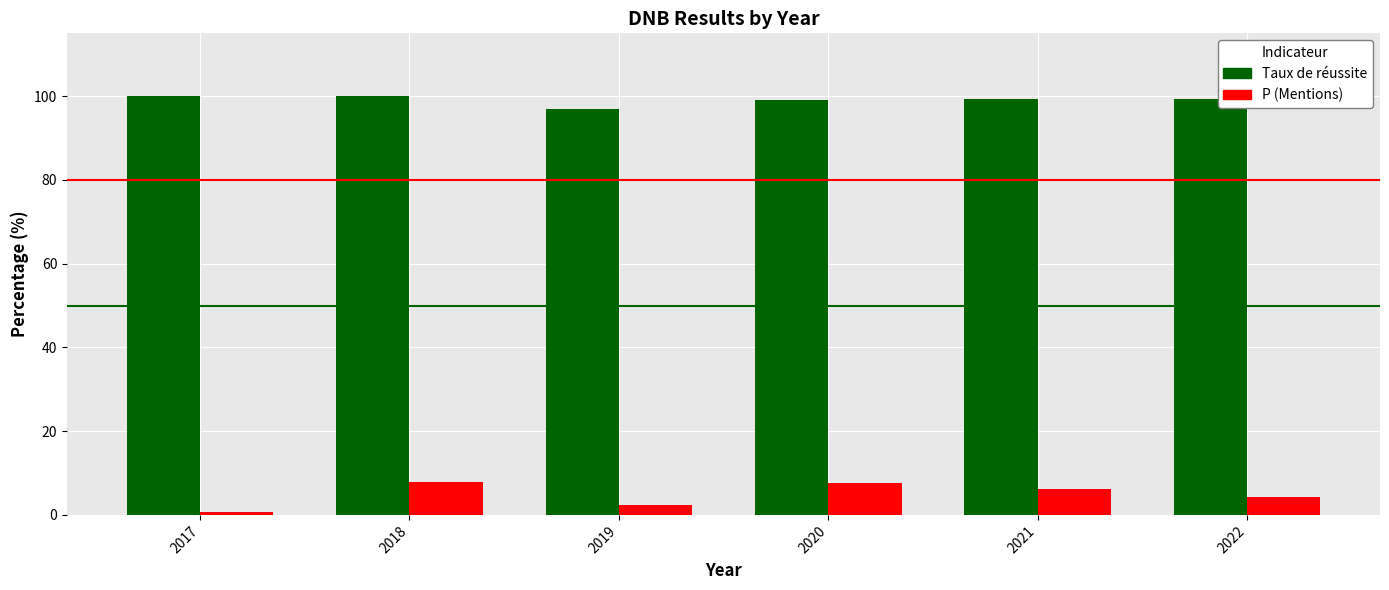

Is the value of P (Mentions) at 2021 greater than the value of Taux de réussite at 2020?

No